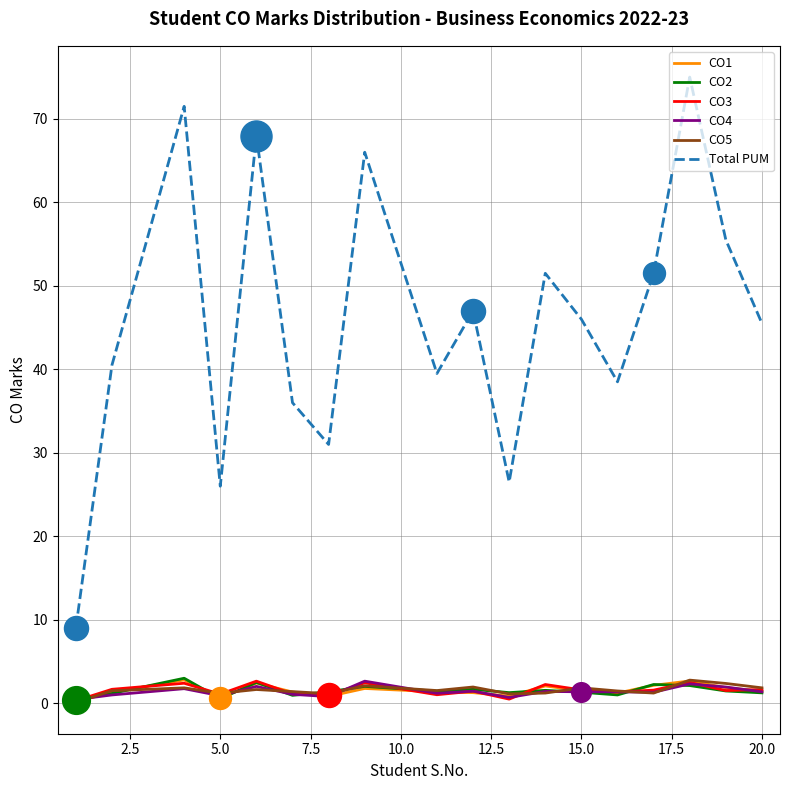

What are all the series names shown in the legend?

CO1, CO2, CO3, CO4, CO5, Total PUM